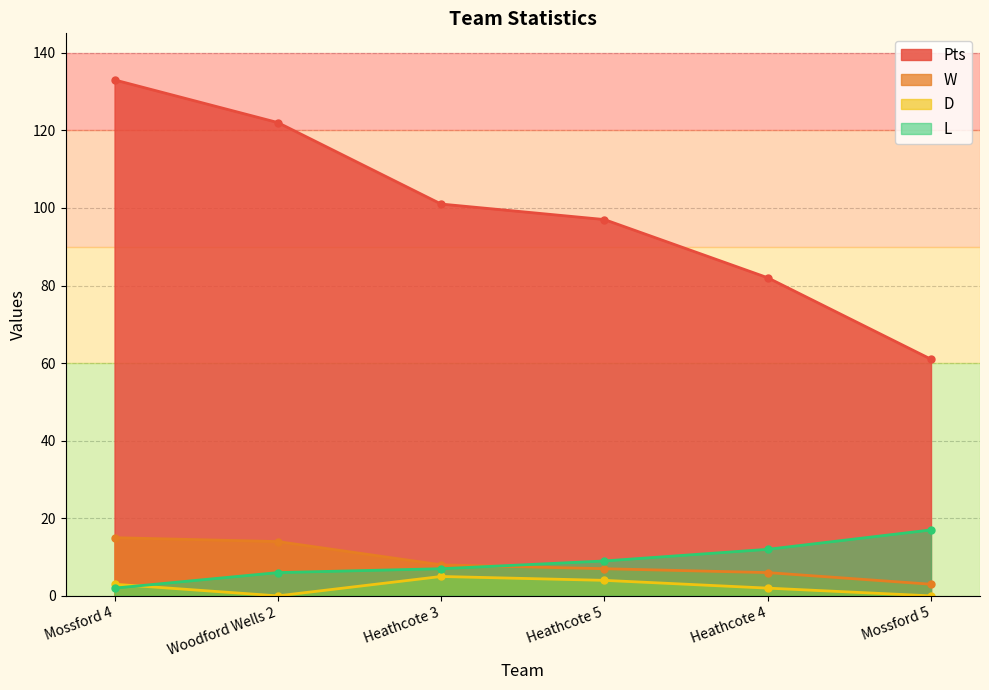

How many lines are shown in the chart?

4